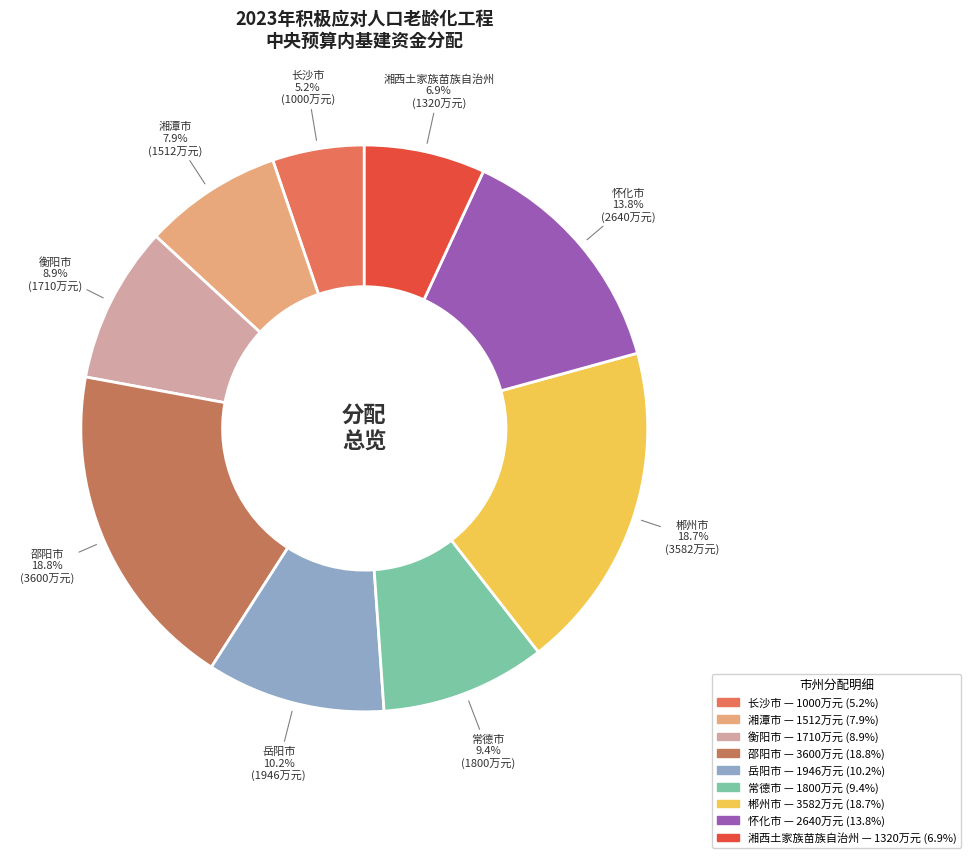

The 湘西土家族苗族自治州 slice represents 1% of the pie. True or false?

False